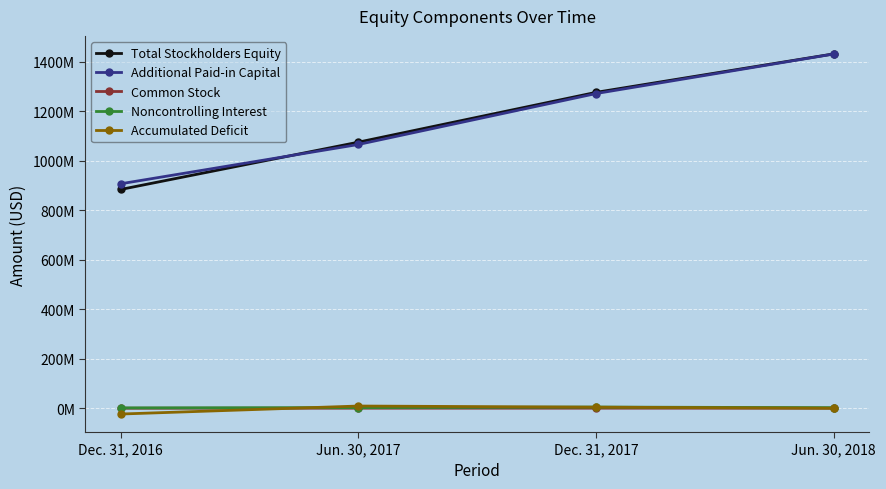

Reading left to right, transcribe all the data shown in this chart.

Total Stockholders Equity: Dec. 31, 2016=883779000	Jun. 30, 2017=1074755000	Dec. 31, 2017=1275887000	Jun. 30, 2018=1431124000
Additional Paid-in Capital: Dec. 31, 2016=906737000	Jun. 30, 2017=1065382000	Dec. 31, 2017=1271040000	Jun. 30, 2018=1430713000
Common Stock: Dec. 31, 2016=265000	Jun. 30, 2017=324000	Dec. 31, 2017=386000	Jun. 30, 2018=397000
Noncontrolling Interest: Dec. 31, 2016=1481000	Jun. 30, 2017=2646000	Dec. 31, 2017=4879000	Jun. 30, 2018=2353000
Accumulated Deficit: Dec. 31, 2016=-23232000	Jun. 30, 2017=9038000	Dec. 31, 2017=4449000	Jun. 30, 2018=0